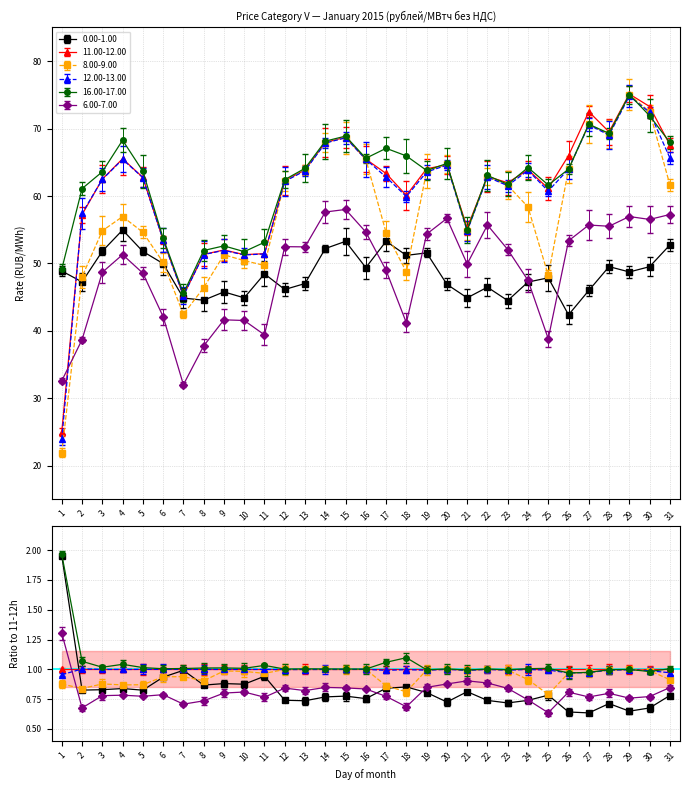

Reading right to left, what are all the values shown in this chart?

0.00-1.00: 52.7	49.5	48.7	49.5	46.0	42.4	47.9	47.2	44.5	46.5	44.9	46.9	51.6	51.2	53.3	49.4	53.3	52.2	47.0	46.1	48.5	44.9	45.8	44.5	44.9	50.0	51.8	55.0	51.8	47.3	48.9
11.00-12.00: 67.6	73.3	75.1	69.5	72.5	66.0	61.1	63.9	62.0	62.9	55.3	64.6	64.0	60.1	63.4	65.5	68.7	67.9	63.9	62.3	51.5	51.3	52.0	51.4	45.2	53.5	62.8	65.5	62.5	57.2	25.0
8.00-9.00: 61.7	72.5	75.0	69.2	70.7	64.0	48.2	58.4	61.6	62.9	54.8	64.7	63.7	48.7	54.6	65.5	68.7	67.9	63.9	62.2	49.7	50.4	51.3	46.4	42.5	50.2	54.6	57.0	54.9	48.0	21.9
12.00-13.00: 65.7	72.4	74.8	69.0	70.5	64.0	60.7	63.8	61.5	62.8	54.8	64.6	63.6	59.9	62.8	65.4	68.6	67.9	63.8	62.2	51.4	51.3	51.9	51.3	45.2	53.5	62.7	65.4	62.5	57.4	23.9
16.00-17.00: 68.0	71.9	75.0	69.3	70.7	64.0	61.6	64.2	61.7	63.0	54.9	64.8	63.8	66.0	67.1	65.6	68.9	68.1	64.1	62.4	53.1	51.8	52.6	51.9	45.6	53.8	63.7	68.3	63.6	61.1	49.2
6.00-7.00: 57.3	56.5	57.0	55.5	55.7	53.4	38.8	47.5	52.1	55.7	49.9	56.7	54.4	41.2	49.0	54.7	58.0	57.6	52.5	52.5	39.4	41.5	41.6	37.8	32.0	42.1	48.6	51.3	48.7	38.7	32.6